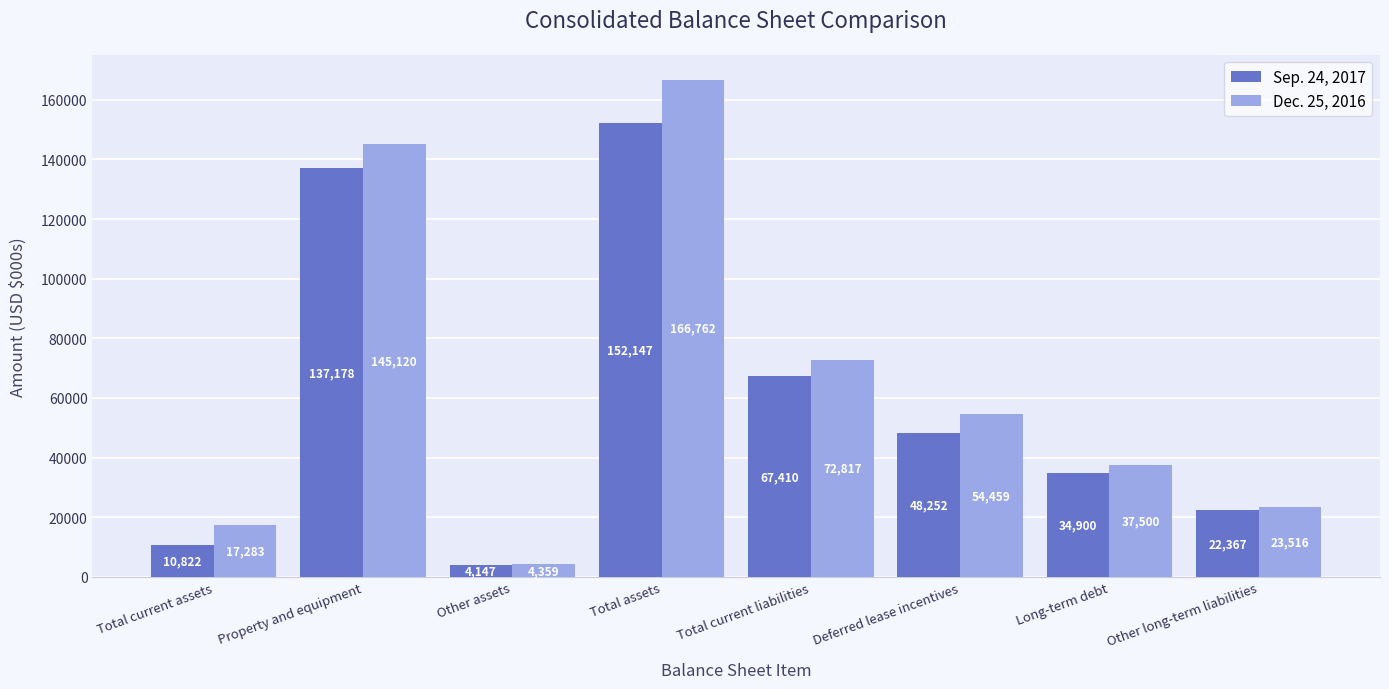

At which label does Sep. 24, 2017 reach its peak?

Total assets